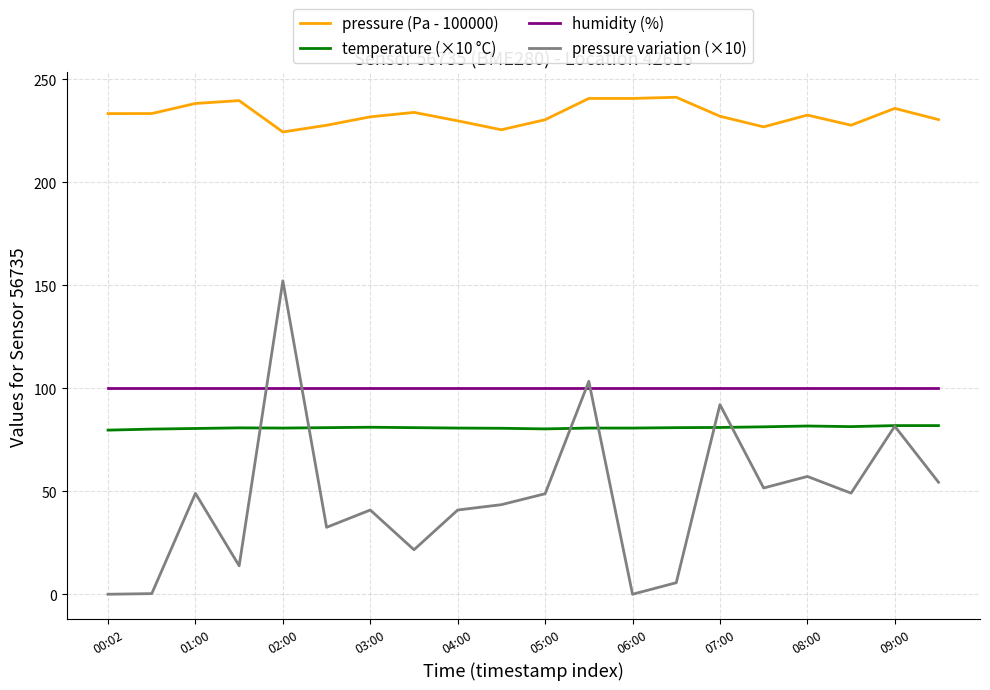

Is this an area chart (filled region under the line)?

No